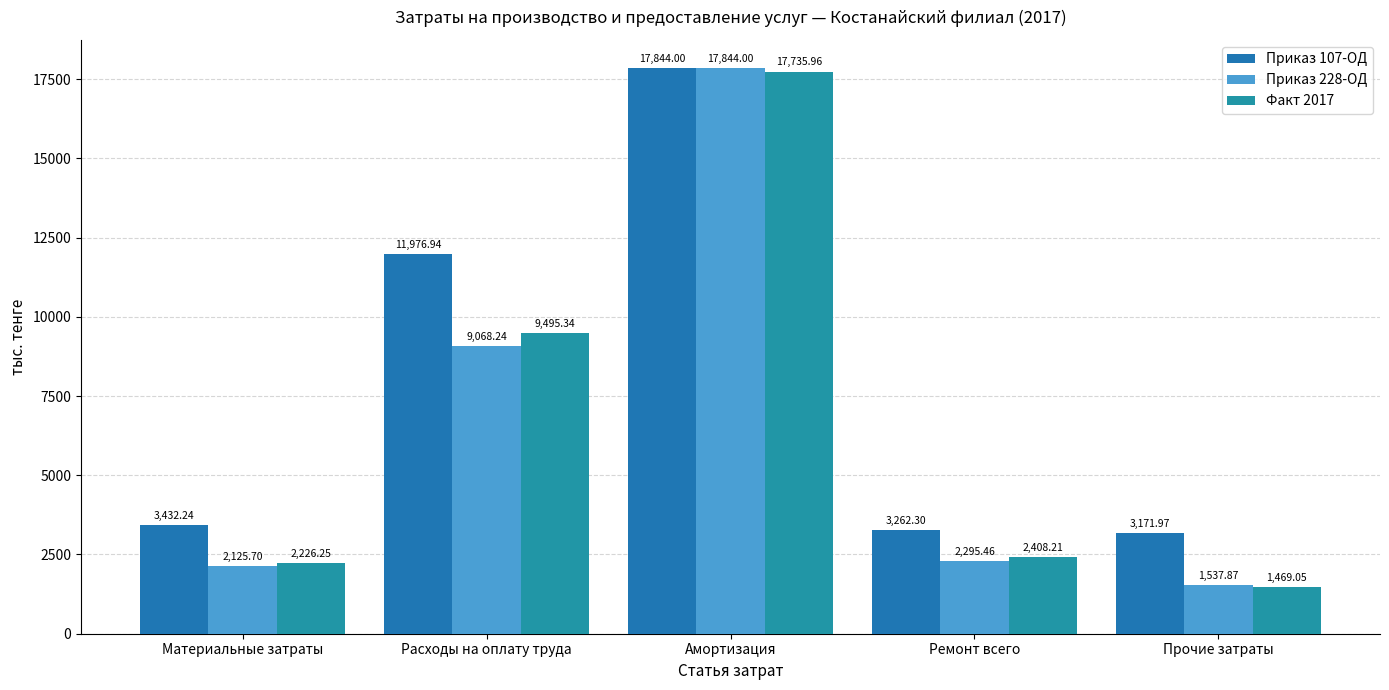

What is the difference between the Приказ 107-ОД values at Прочие затраты and Амортизация?

14672.0